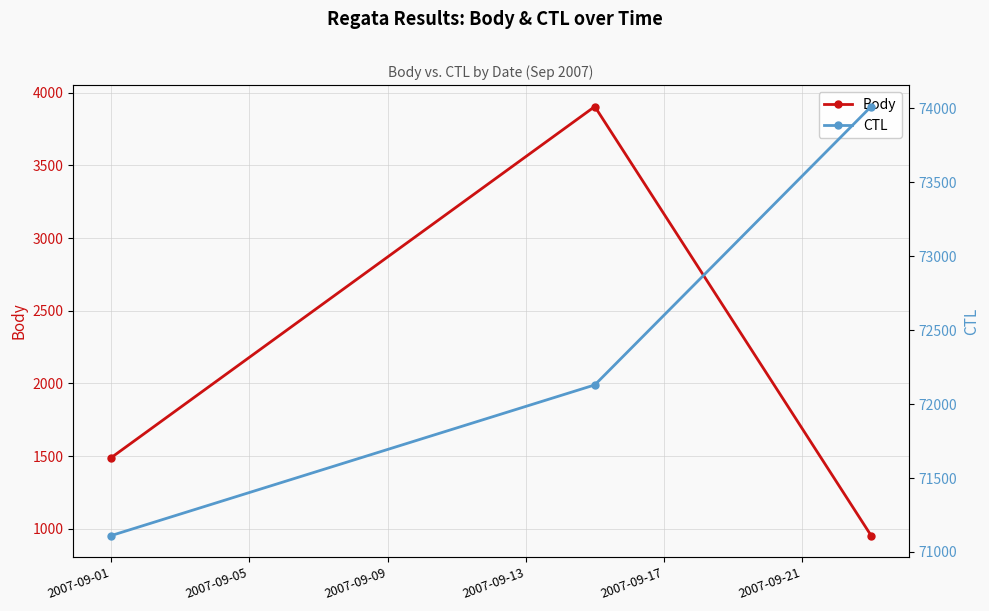

Reading right to left, what are all the values shown in this chart?

Body: 954	3904	1490
CTL: 74013	72130	71111